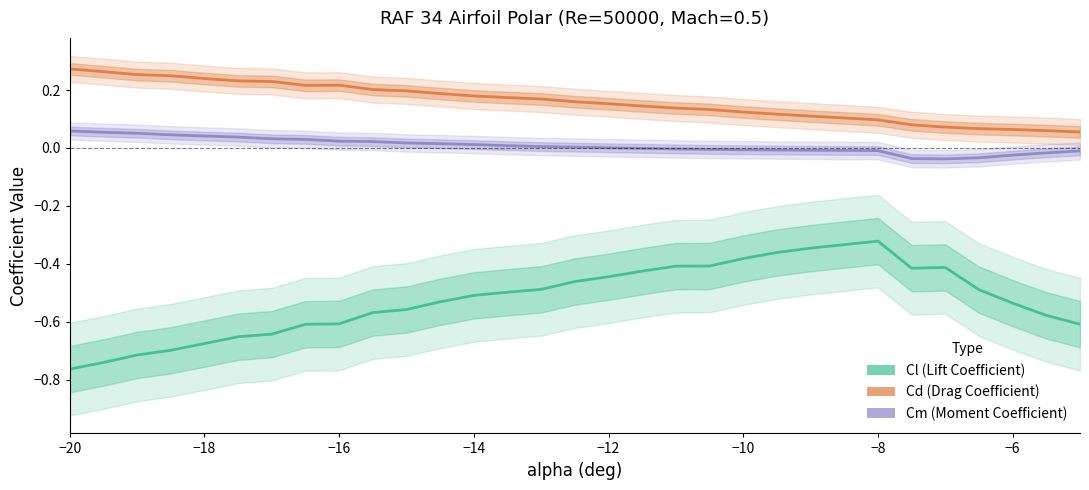

In Cd, how many points are higher than both neighbors (excluding endpoints)?

1